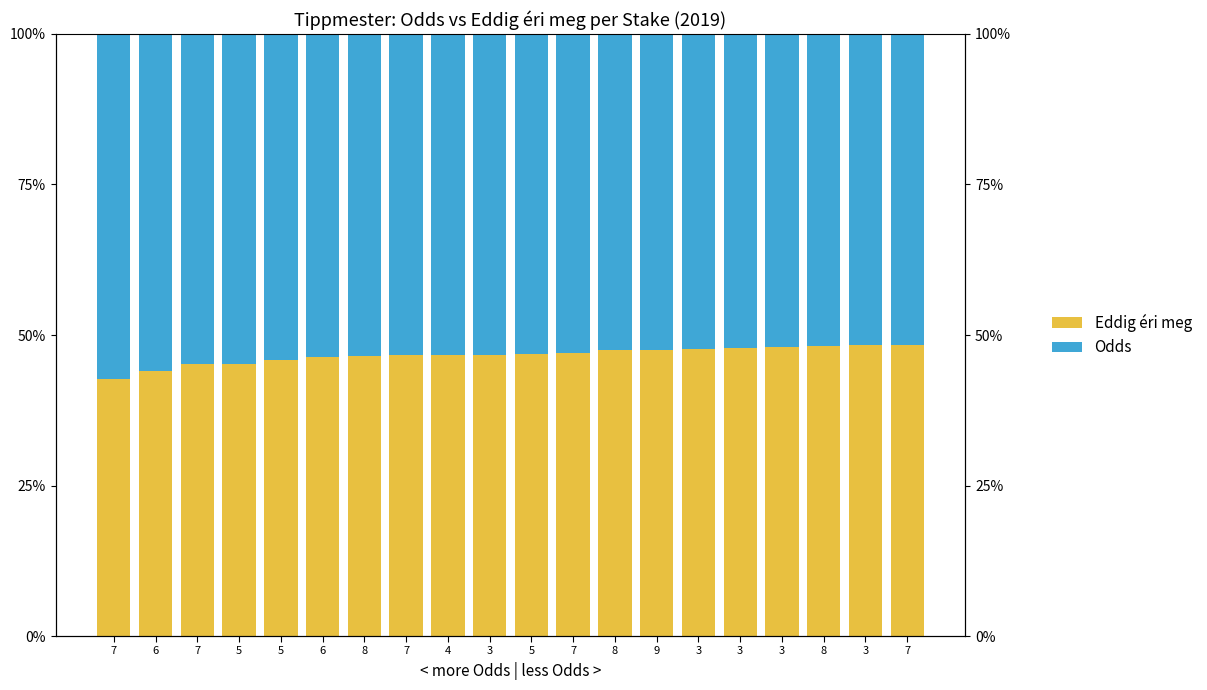

What is the average value of the Eddig éri meg series?

46.6